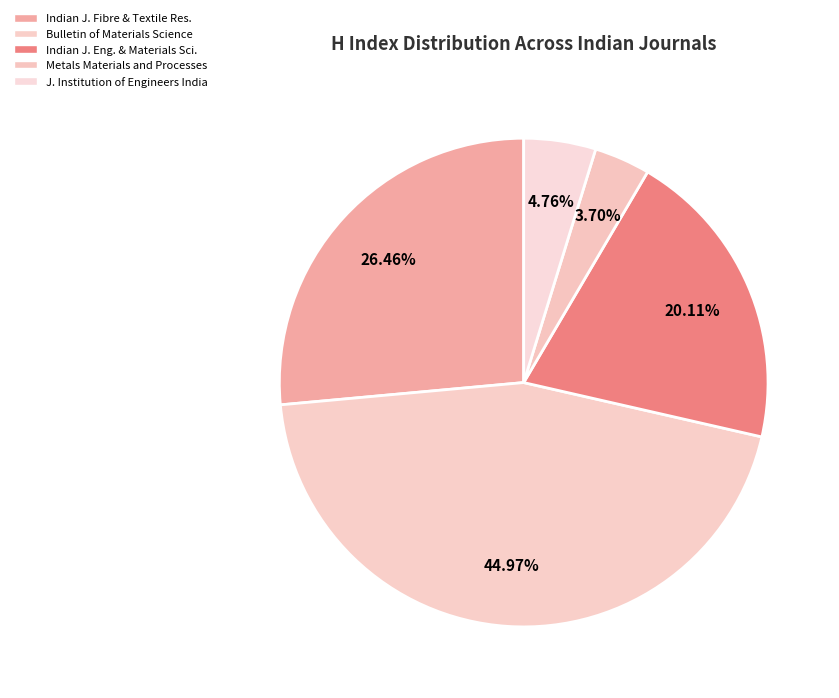

To the nearest percent, what is the average slice percentage?

20%